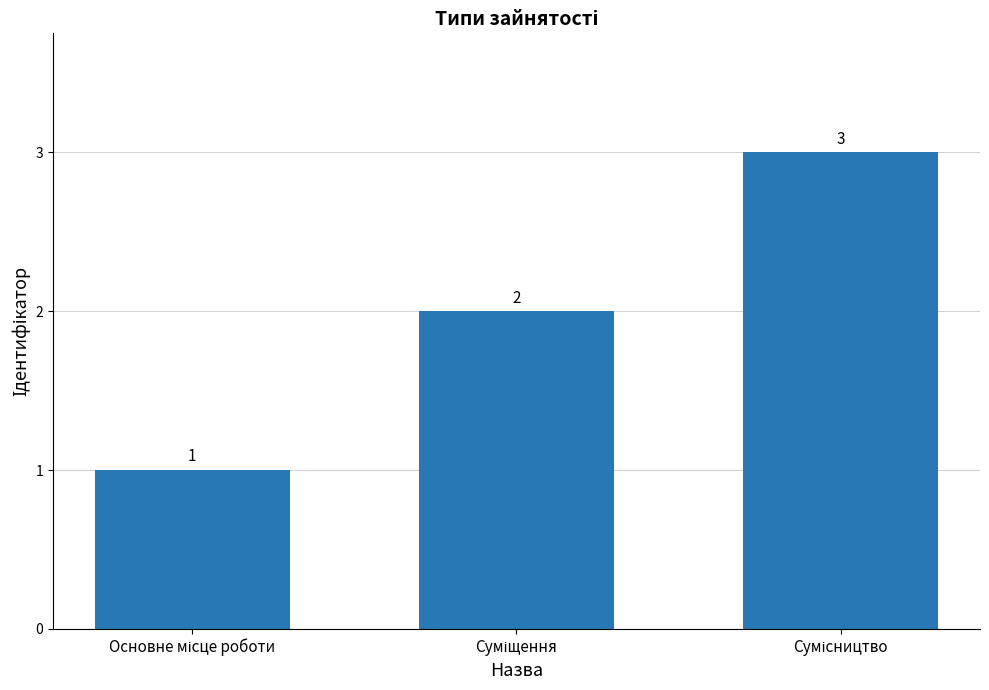

What is the maximum value shown in the chart?

3